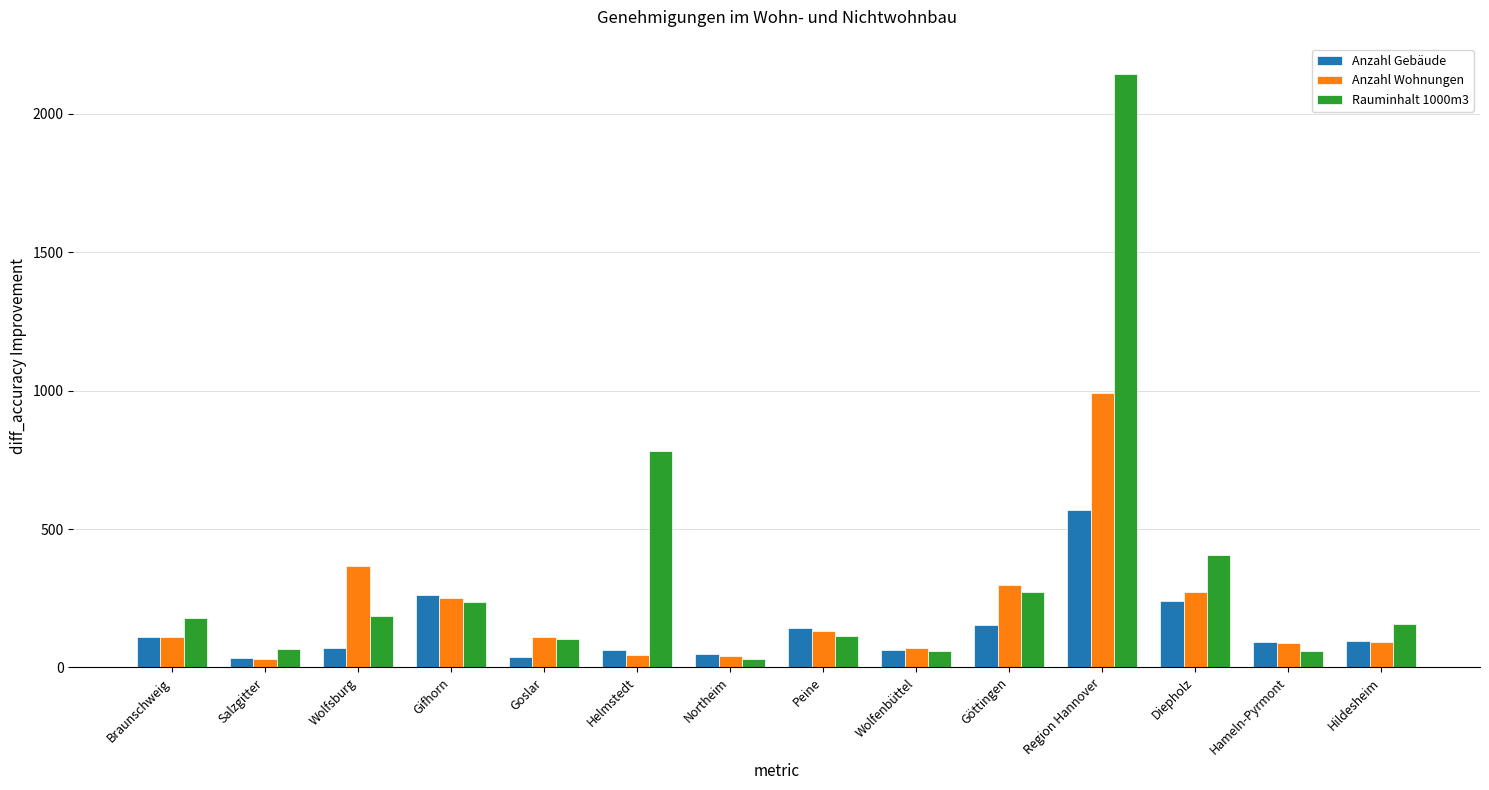

Is it true that Anzahl Gebäude equals 228 at Göttingen?

False